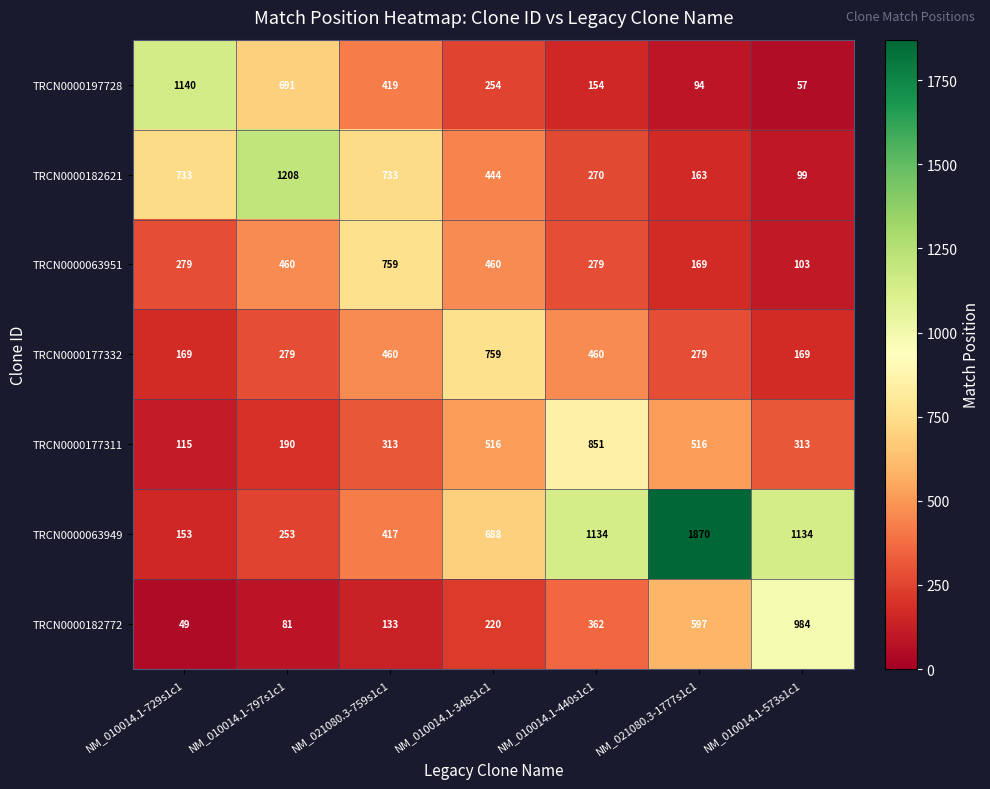

How many values in the TRCN0000182772 series are below 220?

3